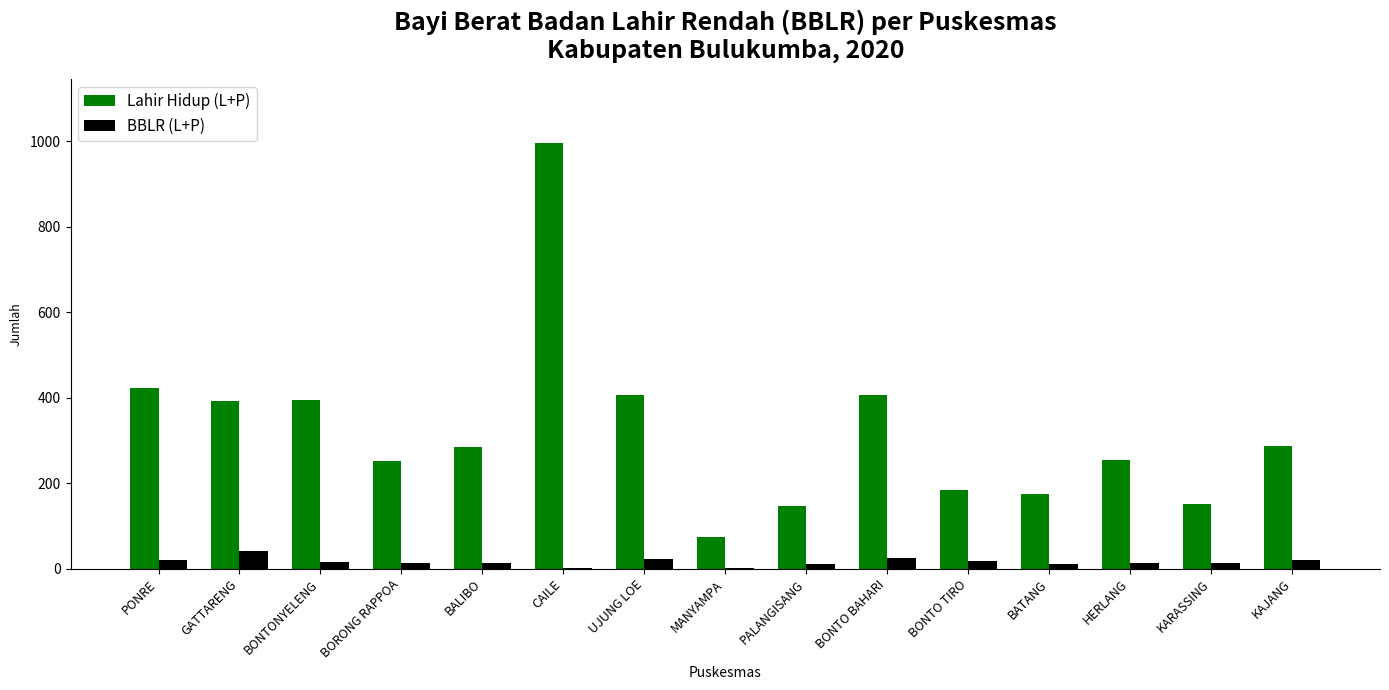

Is it true that BBLR (L+P) equals 13 at BALIBO?

True